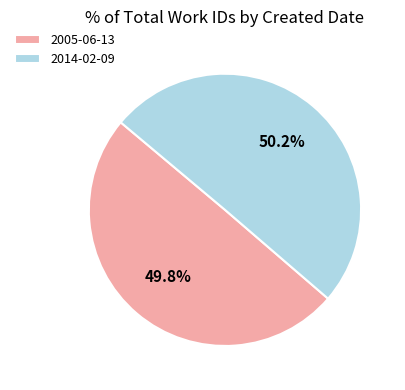

To the nearest percent, what percentage of the pie is 2005-06-13?

50%